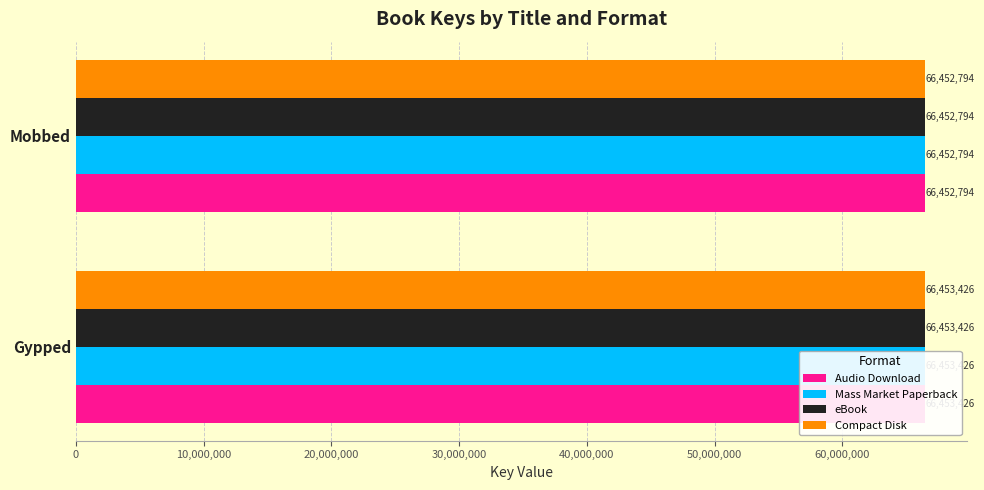

How many bars are there in total?

8